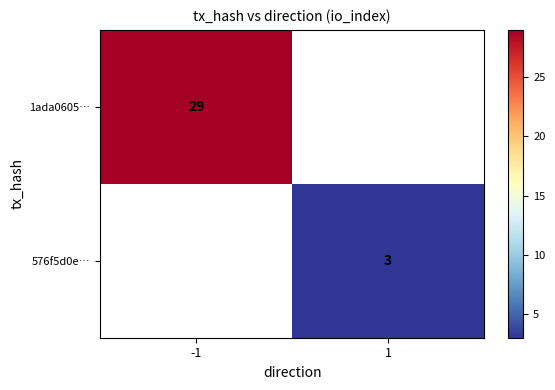

Count the number of data series in this chart.

4